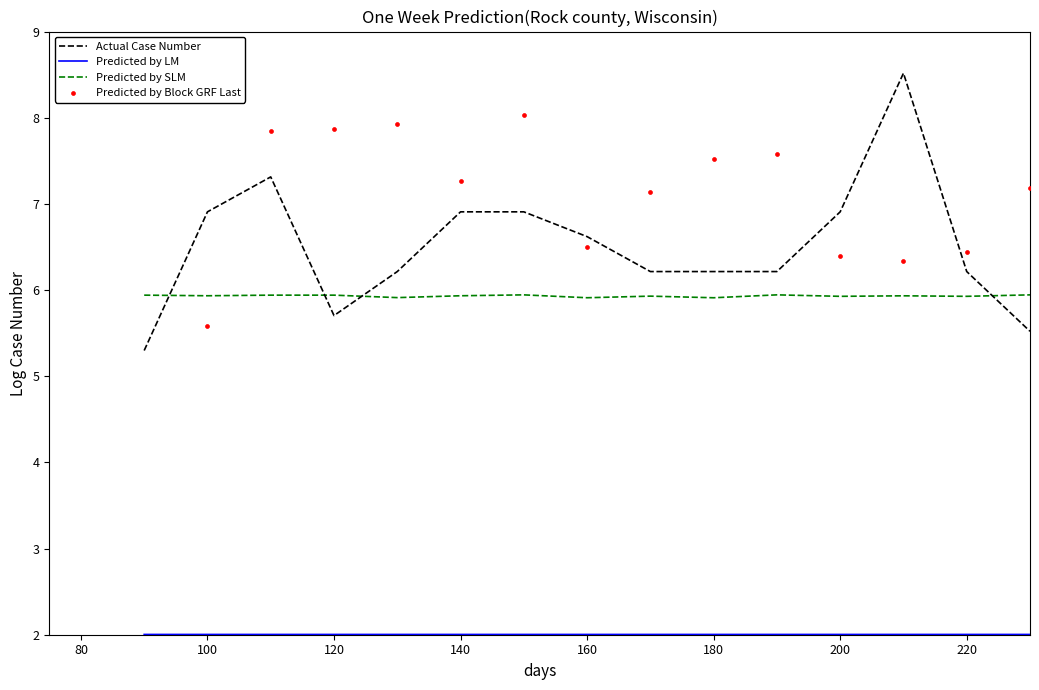

Which series has the widest spread of Y values?

Actual Case Number